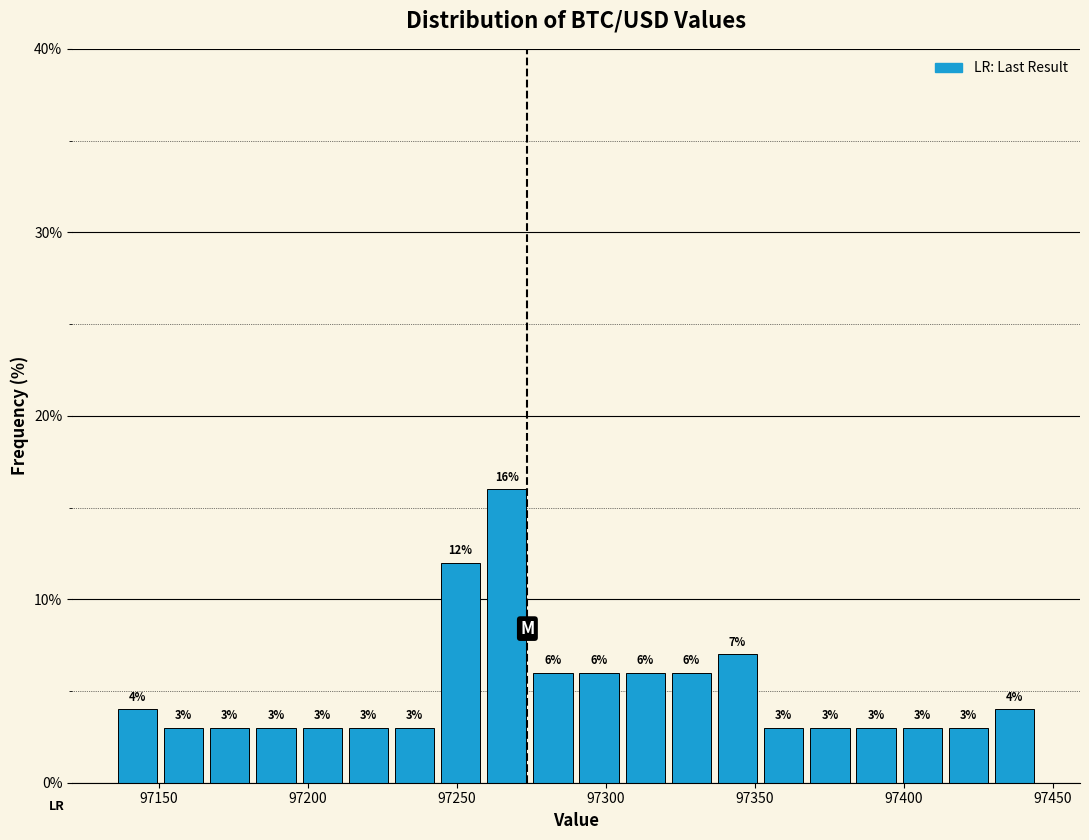

Read against the x-axis, roughly where is the centre of the tallest bar?

97265